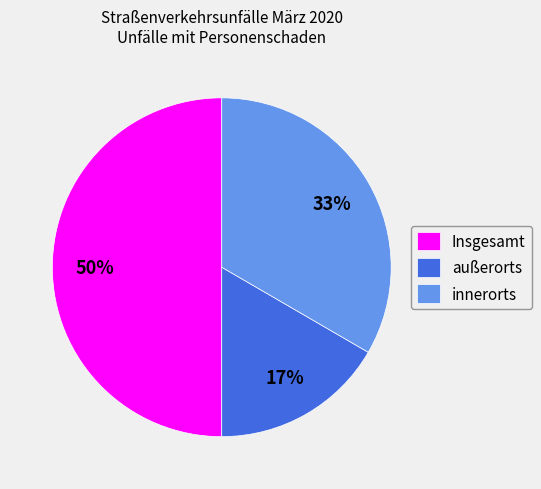

Do außerorts and Insgesamt together represent more than half of the pie?

Yes